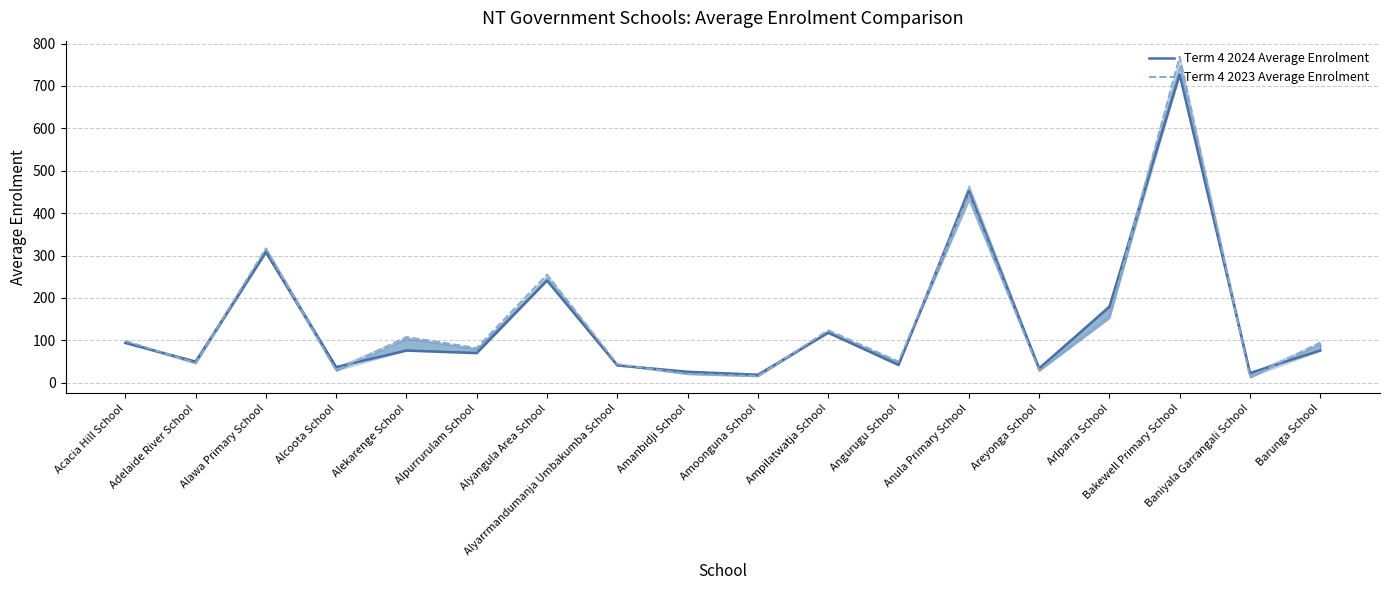

What is the value of the Term 4 2024 Average Enrolment point at the 13th from the left?

452